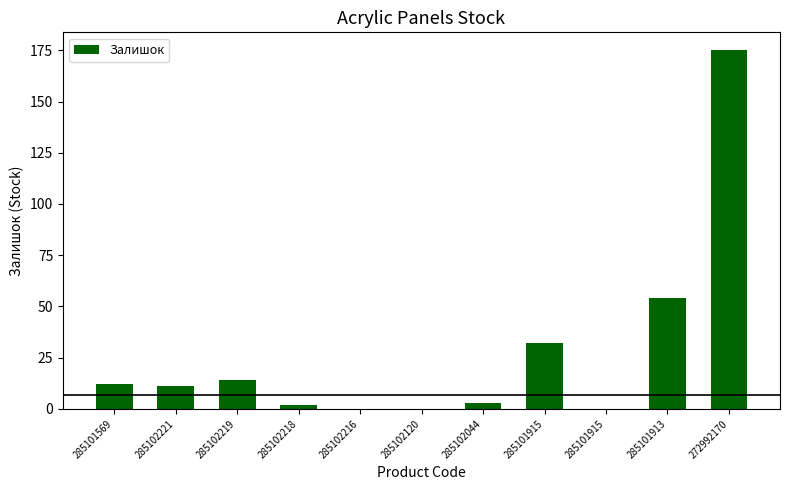

Are the bars horizontal?

No